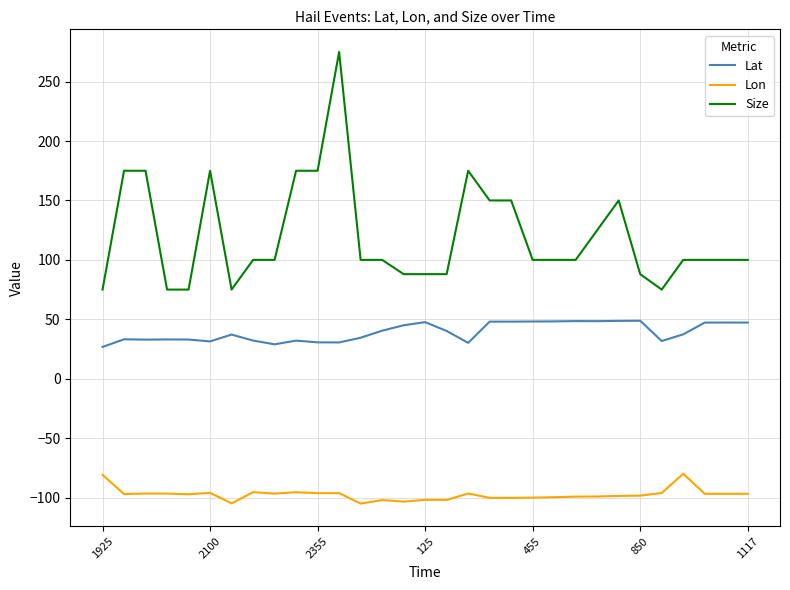

List the series in order of their overall mean, highest first.

Size, Lat, Lon